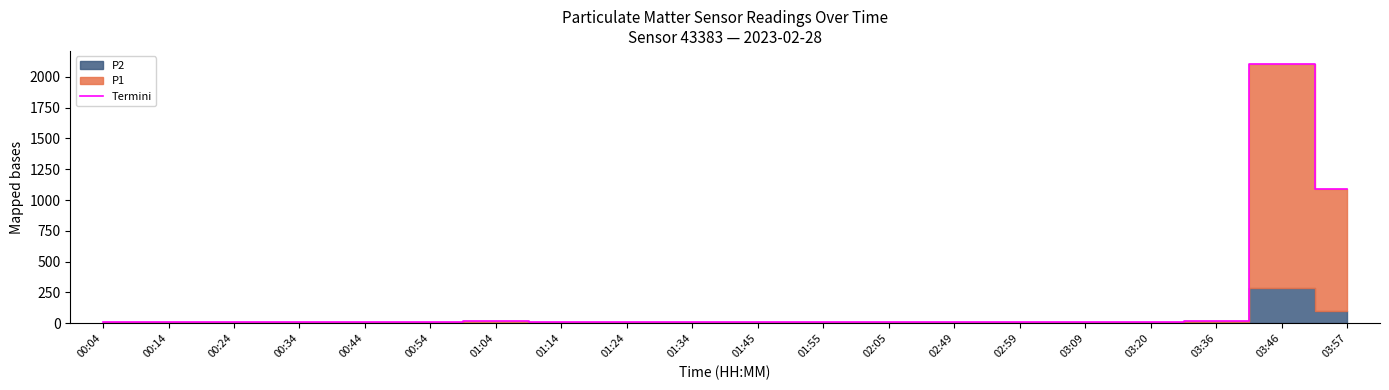

Rank the categories by value from highest to lowest.

03:46, 03:57, 03:36, 01:04, 03:20, 01:34, 01:45, 01:24, 01:14, 02:49, 02:05, 01:55, 02:59, 03:09, 00:54, 00:44, 00:34, 00:24, 00:04, 00:14